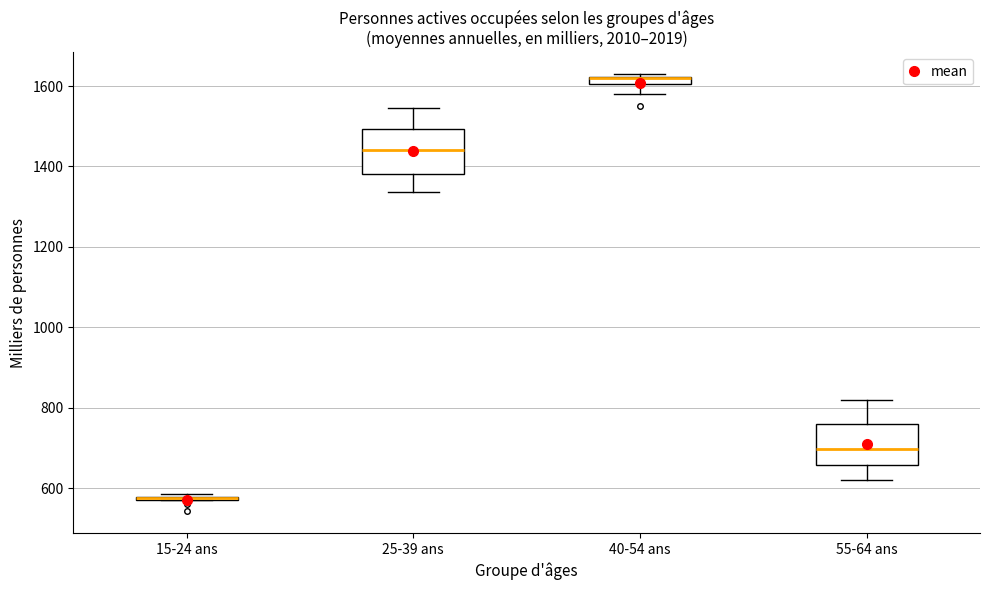

Where is the upper edge of the box for 40-54 ans on the y-axis? The values are not printed on the chart, so give them approximately, as read against the axis.

1620